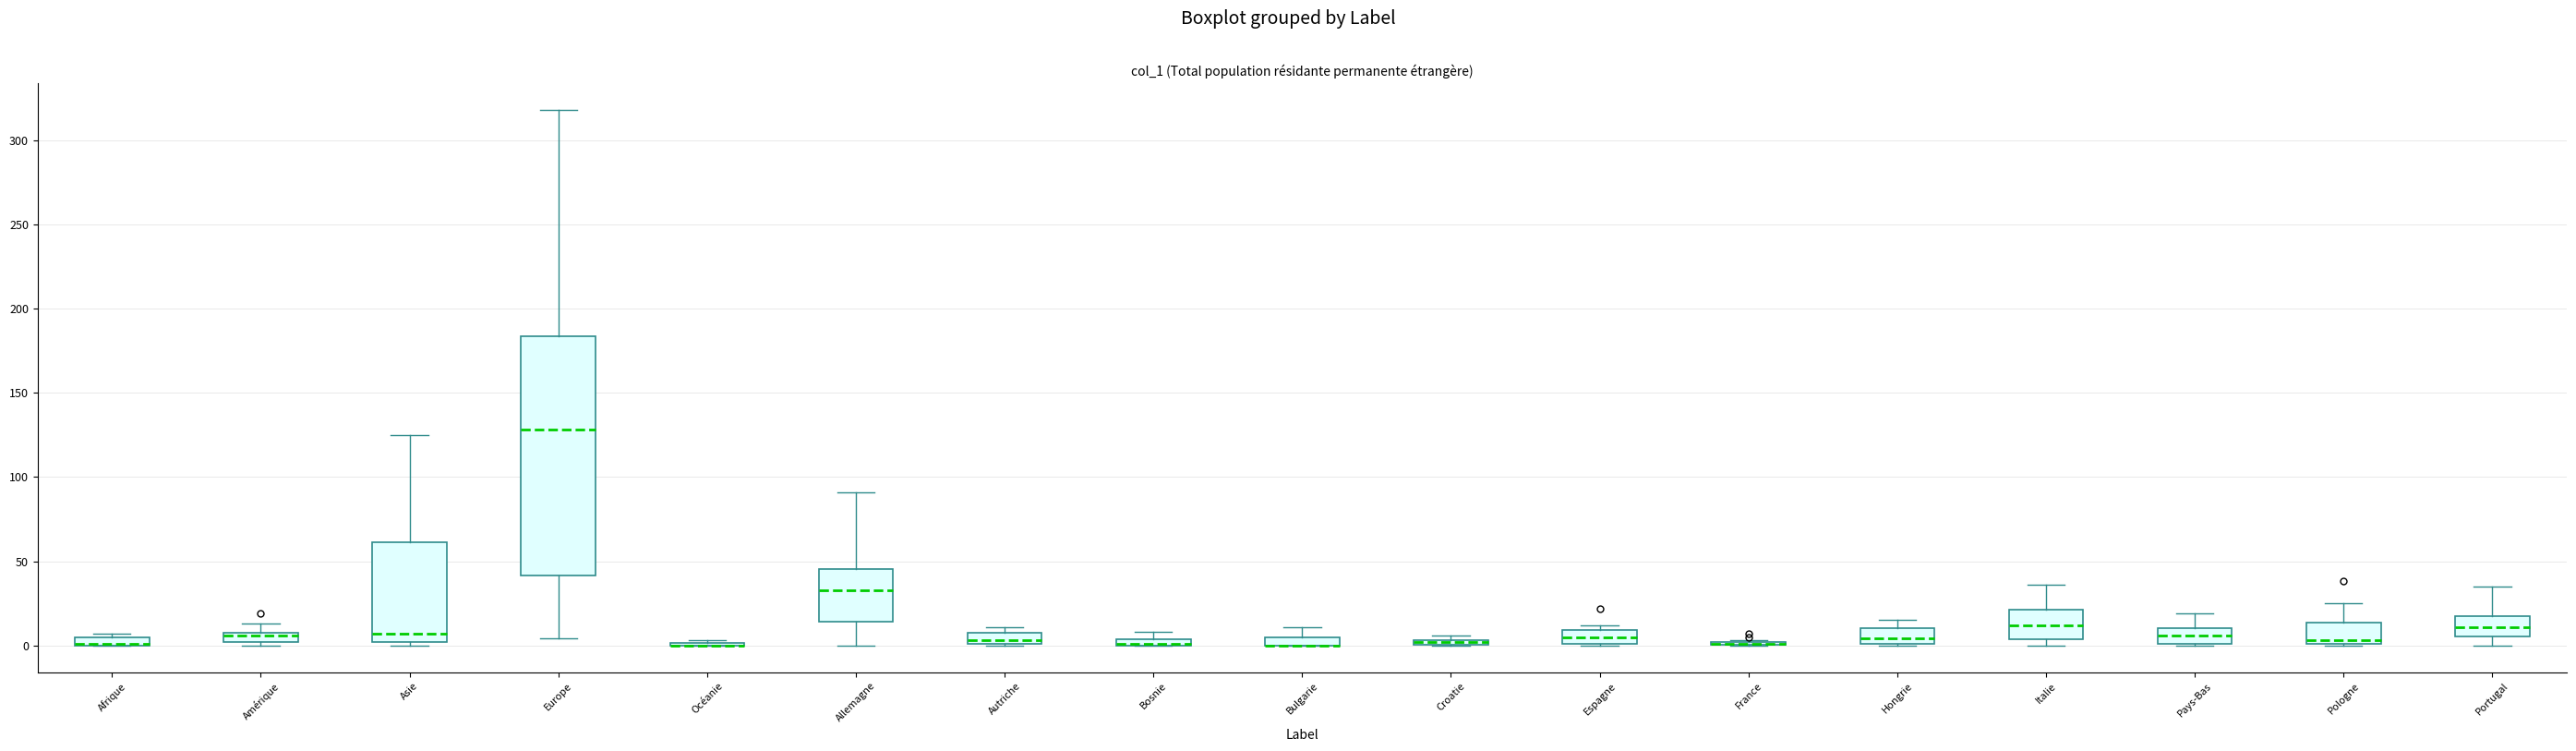

Where does the median line of the box for Pays-Bas sit on the y-axis? The values are not printed on the chart, so give them approximately, as read against the axis.

5